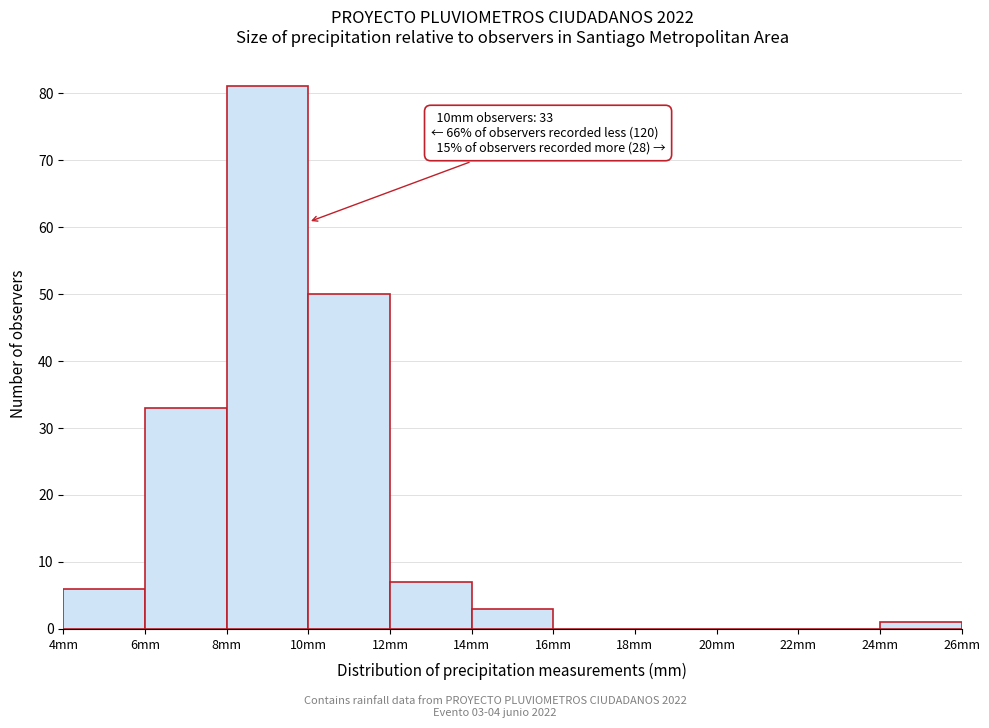

Over which range of the x-axis is the bar tallest?

8 to 10